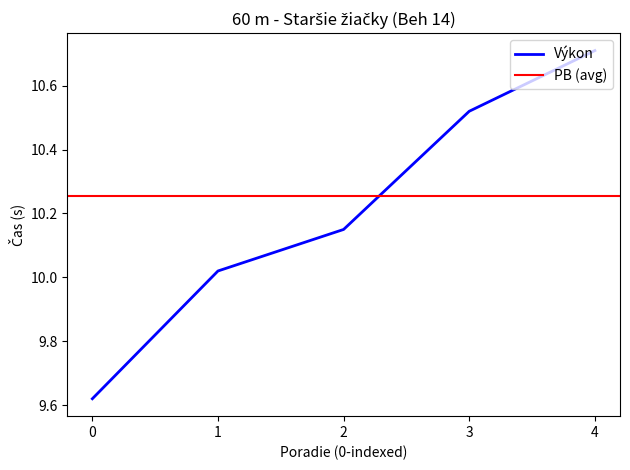

Reading right to left, transcribe all the data shown in this chart.

10.7	10.5	10.2	10.0	9.6